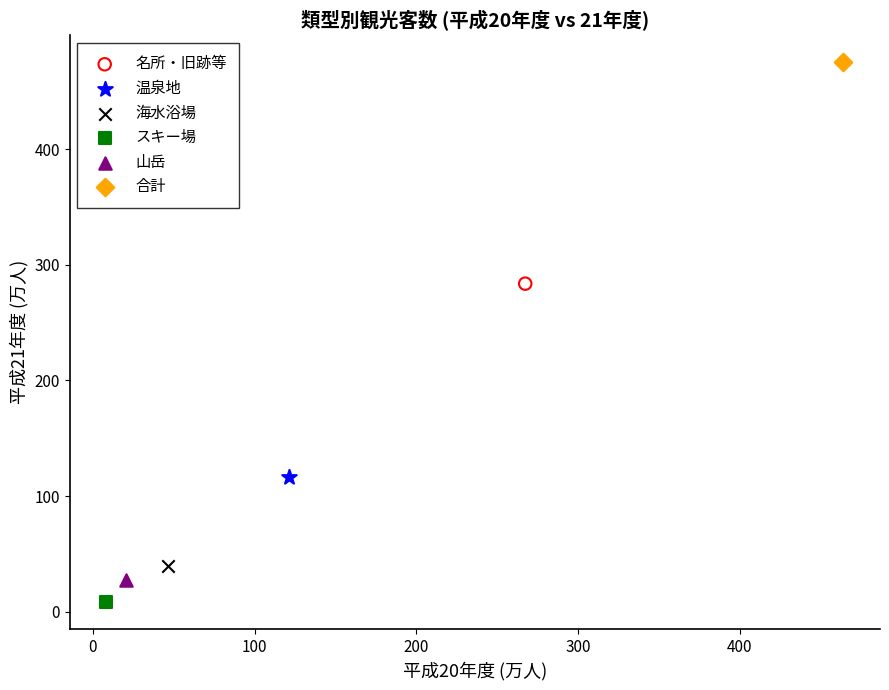

Which series contains the lowest Y value?

スキー場